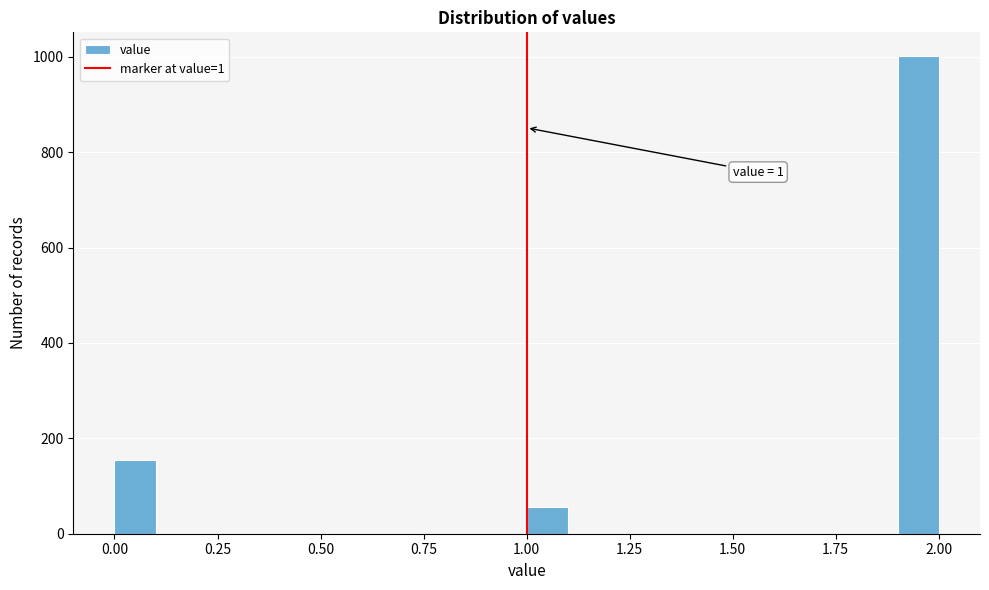

Around what value on the x-axis is the tallest bar? Give the approximate position of its centre, as read against the axis.

1.95